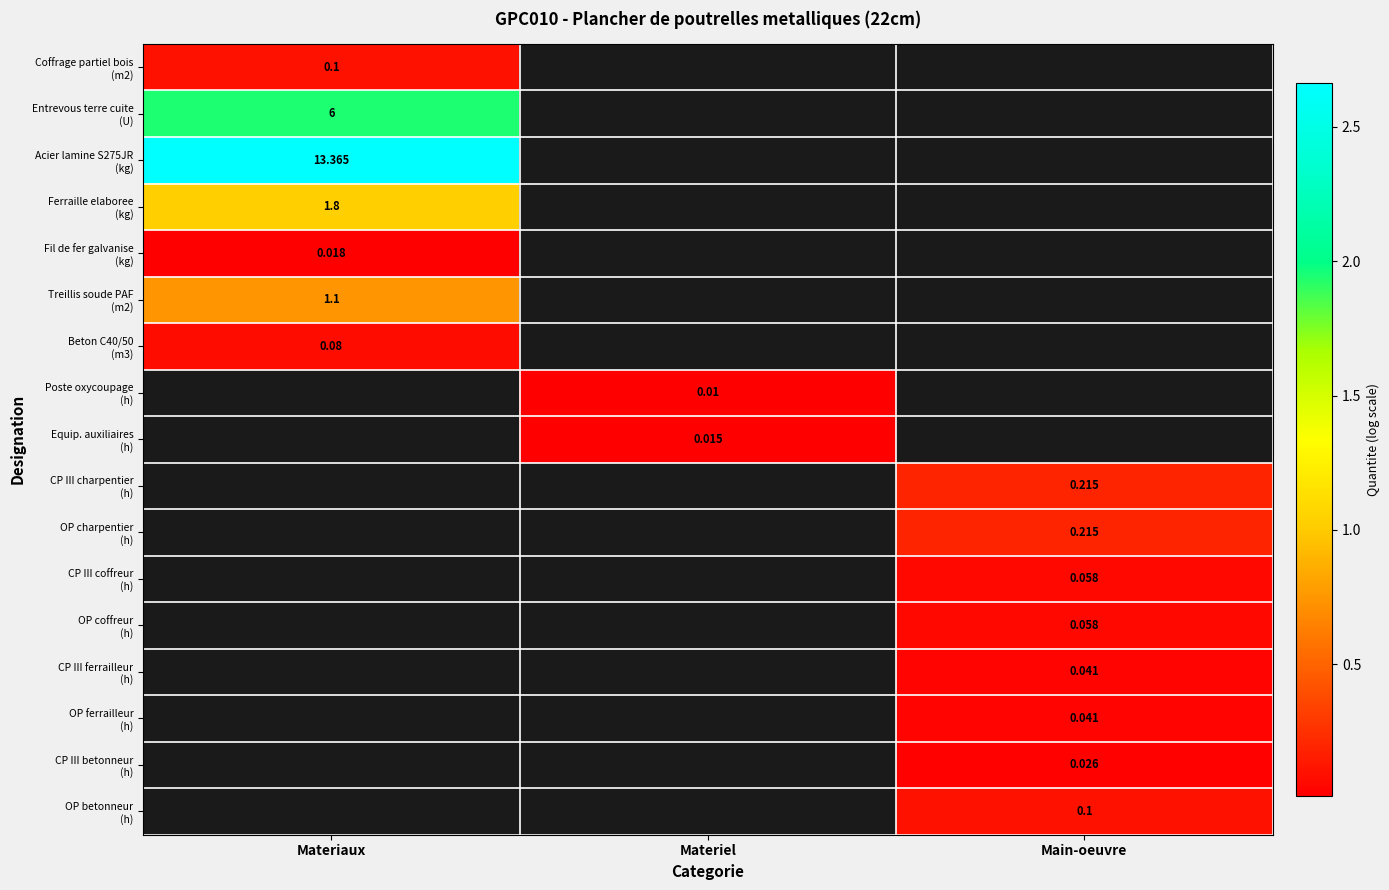

Is it true that CP III ferrailleur (h) equals 0.0 at Main-oeuvre?

True